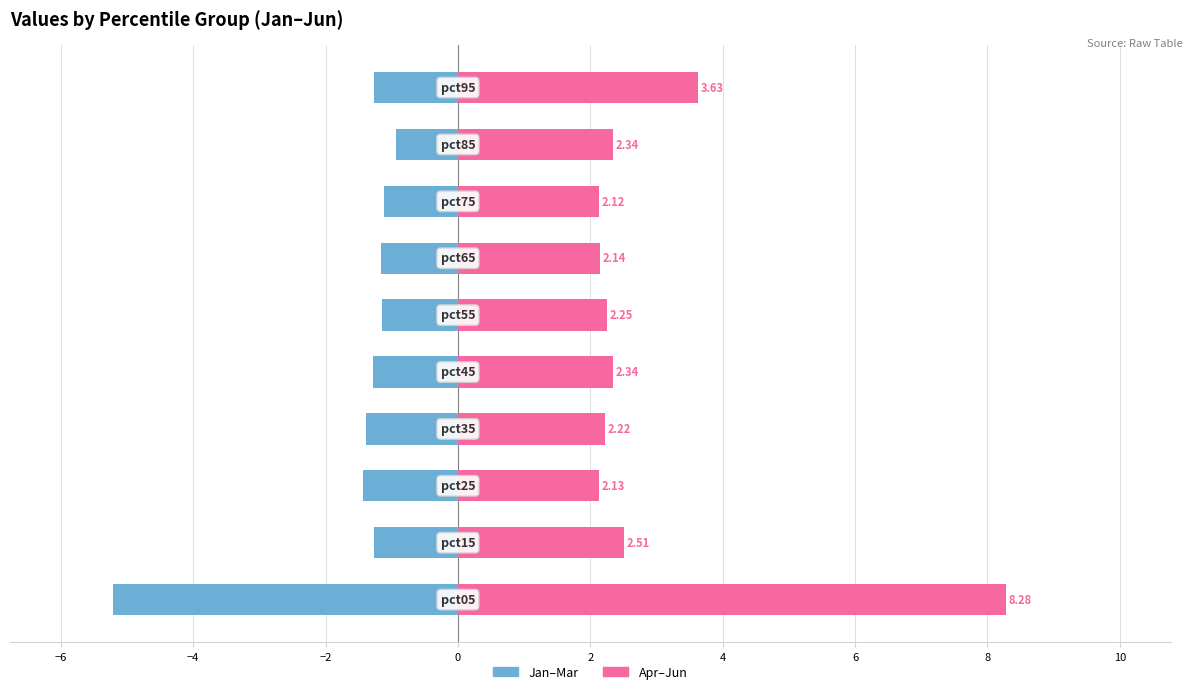

Does the chart contain stacked bars?

No